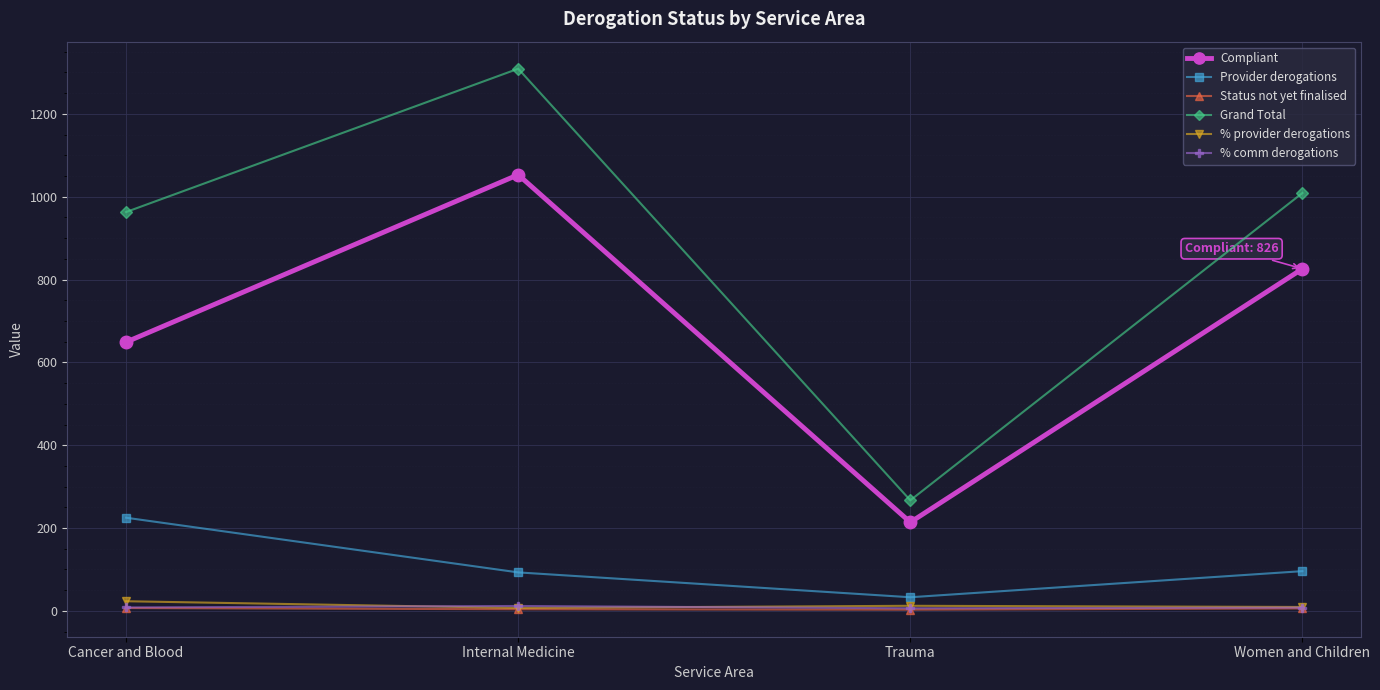

Which series has the widest spread of values?

Grand Total